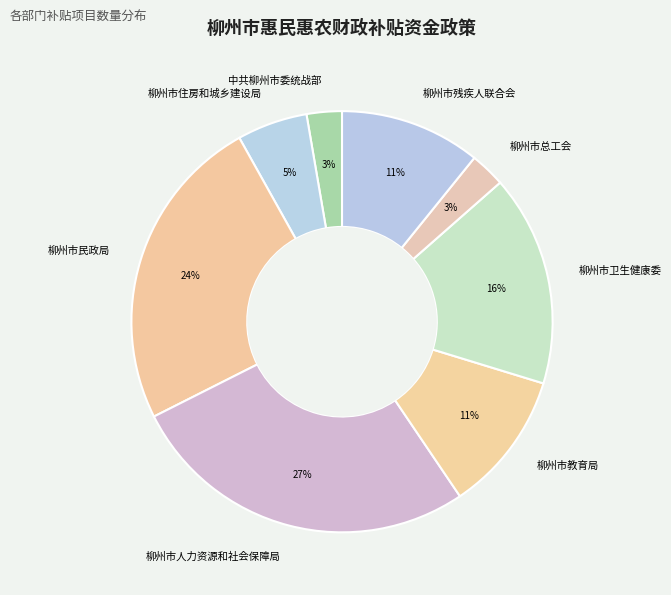

Which has a higher value, 柳州市总工会 or 柳州市残疾人联合会?

柳州市残疾人联合会